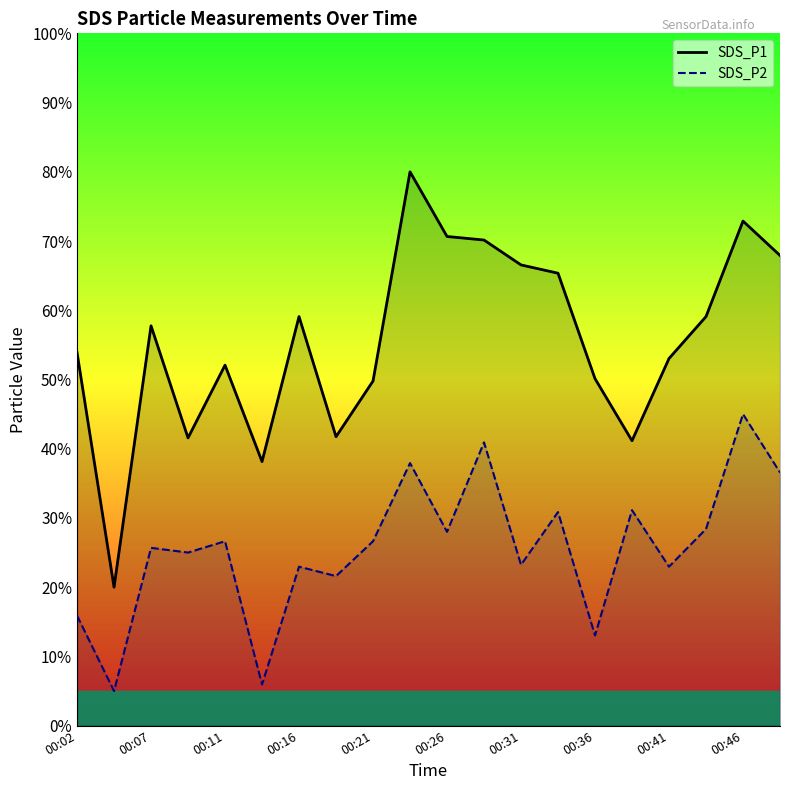

What is the total value across all series at 00:41?

76.0